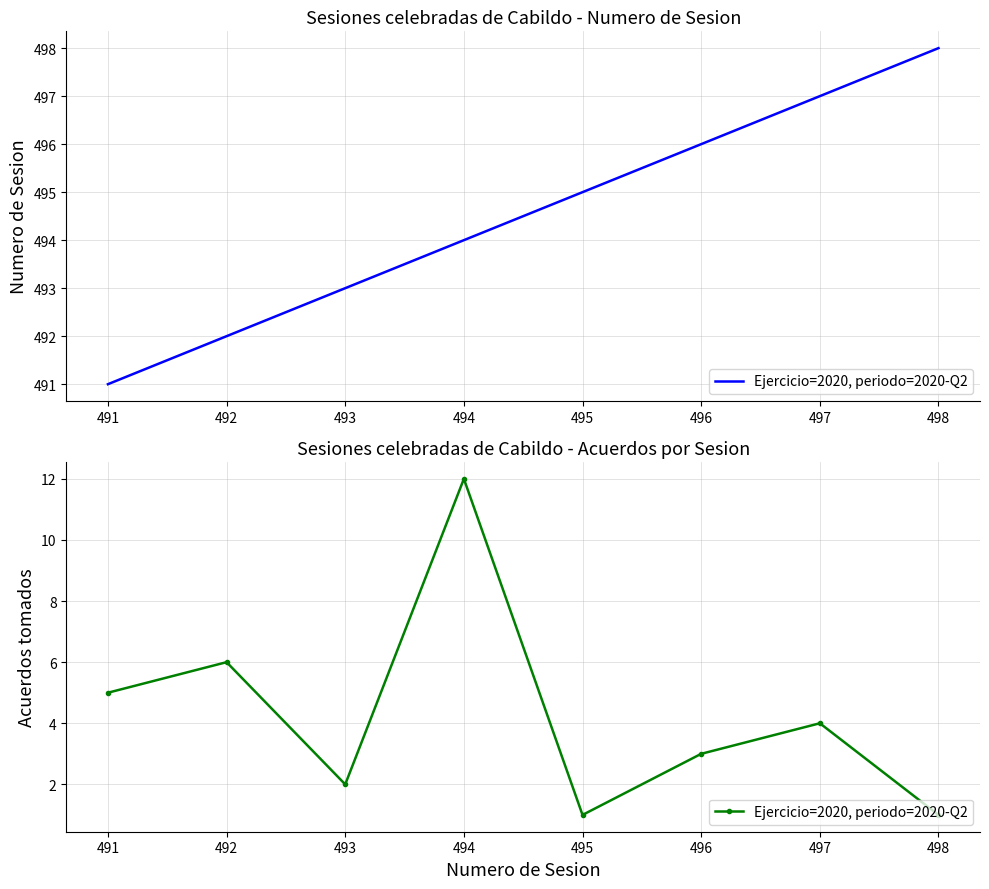

List the labels in order of value, smallest first.

495, 498, 493, 496, 497, 491, 492, 494